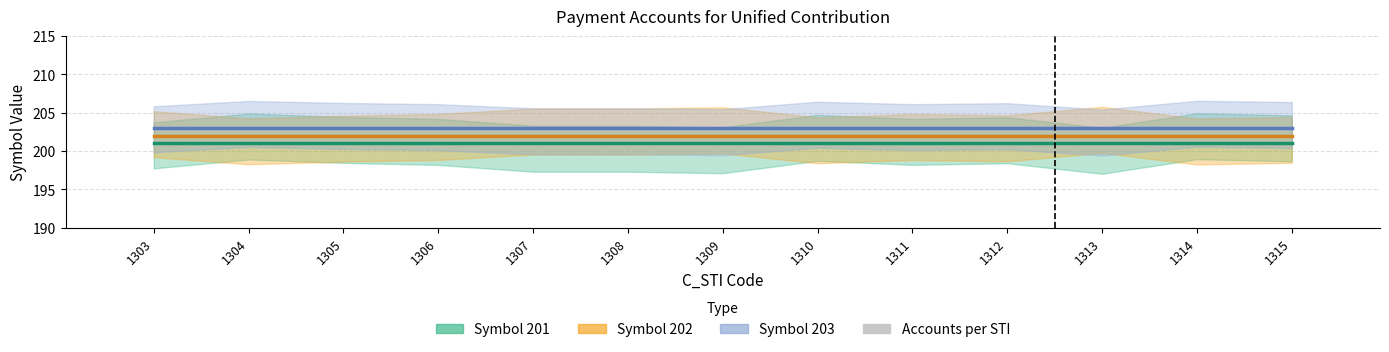

What value does the Symbol 201 series have at 1313?

201